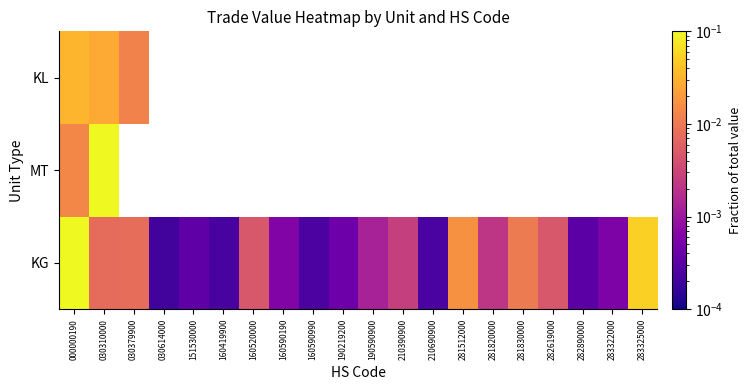

What is the sum of all KG values?

0.7